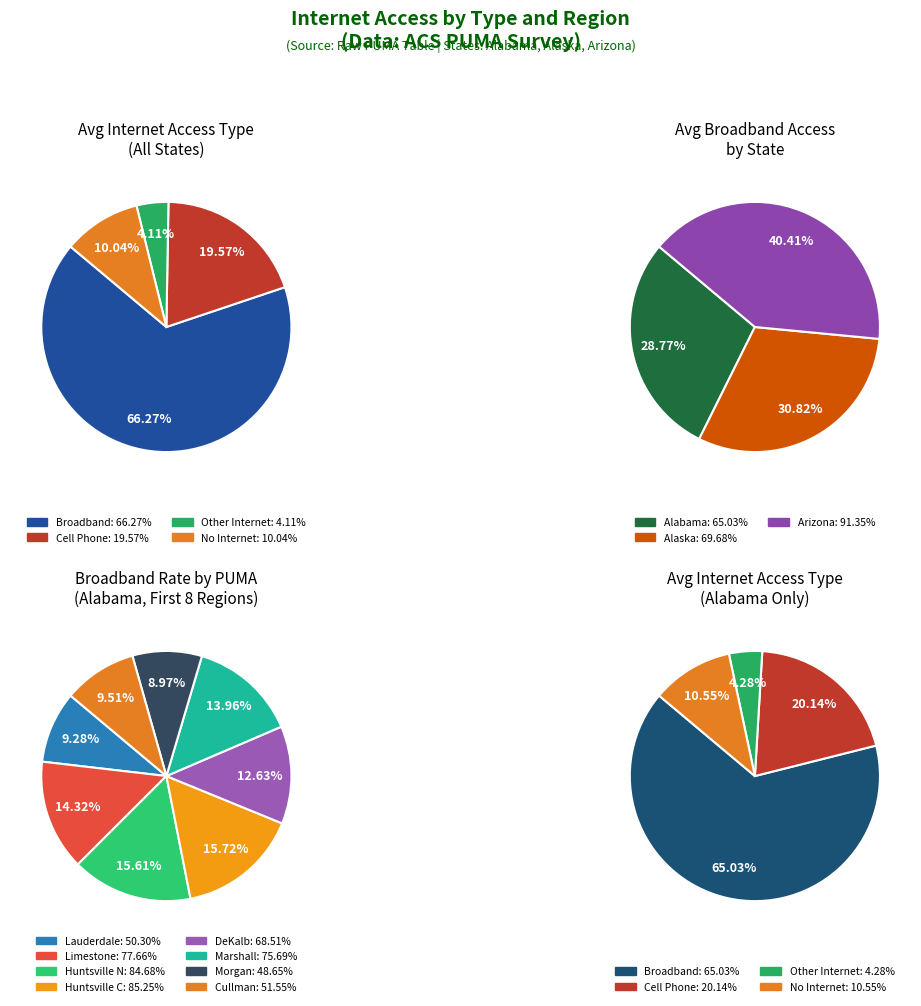

Which slice is the largest?

3